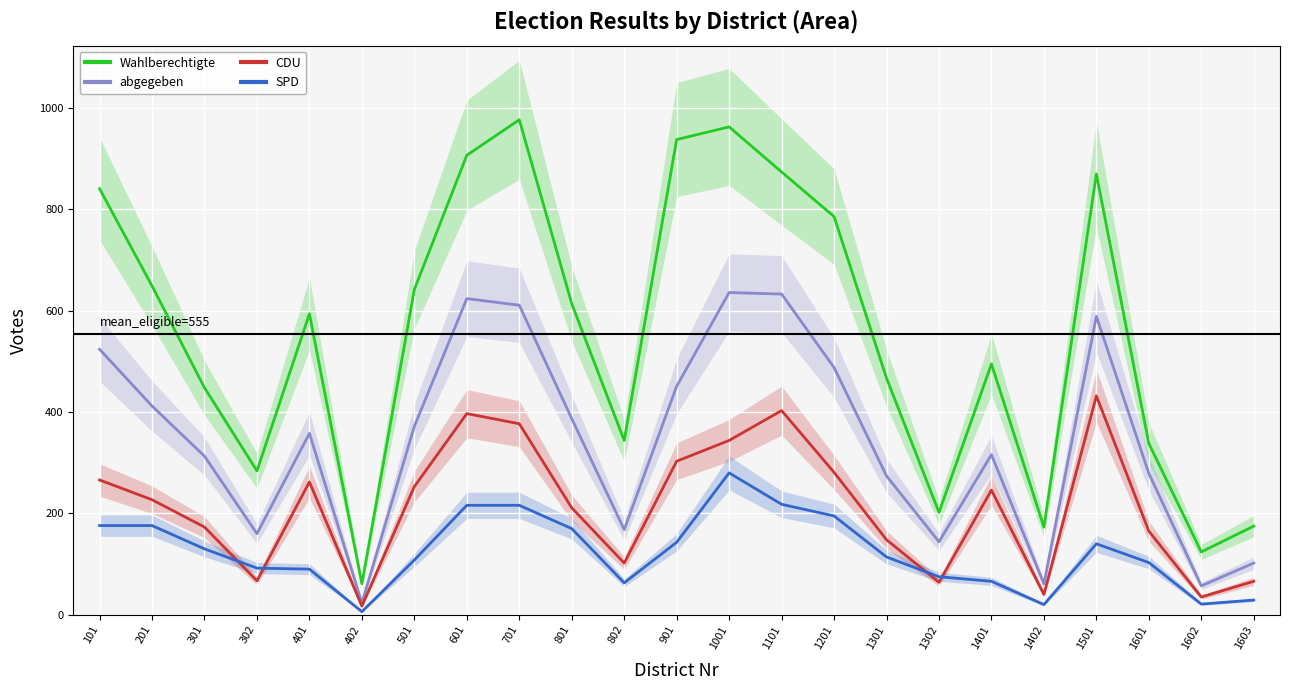

What is the difference between the CDU values at 801 and 1603?

145